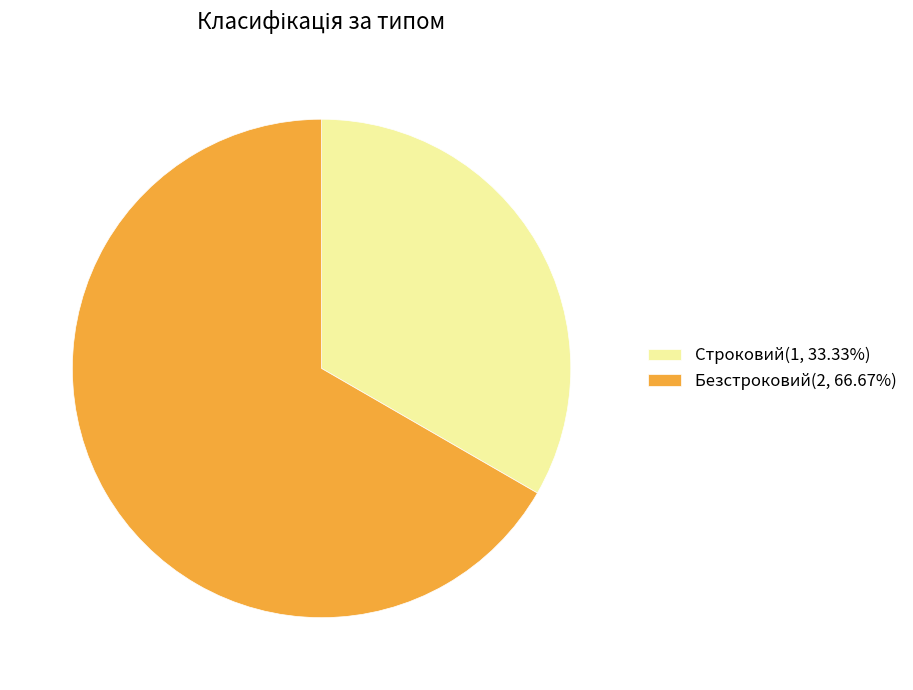

Approximately how many times larger is the value at Строковий(1, 33.33%) compared to Безстроковий(2, 66.67%)?

0.5